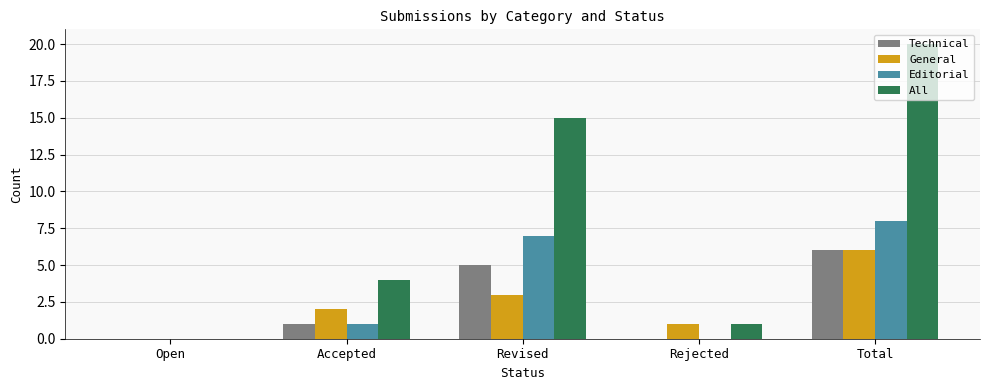

Which series has the largest total across all categories?

All